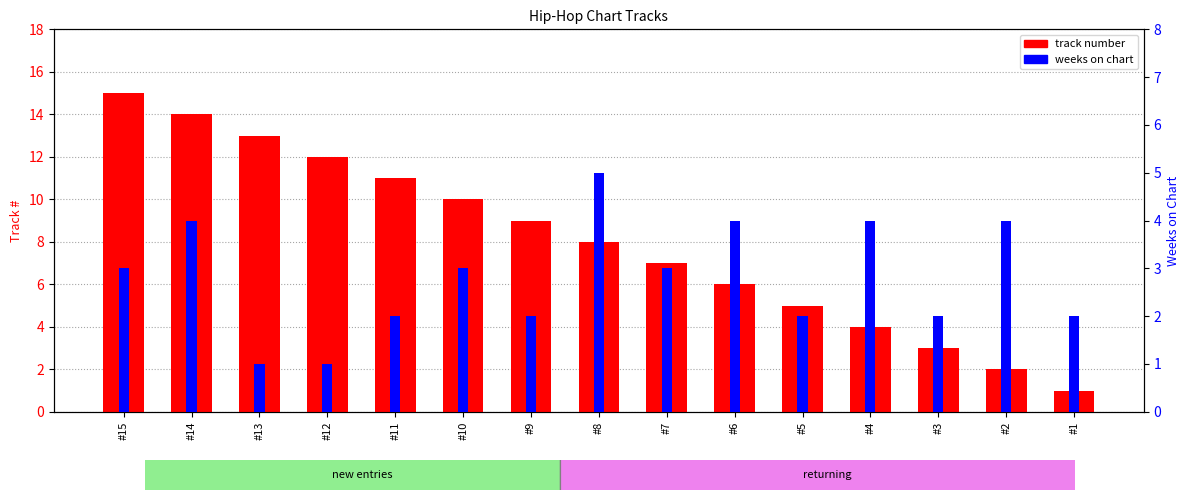

What are all the series names shown in the legend?

track number, weeks on chart